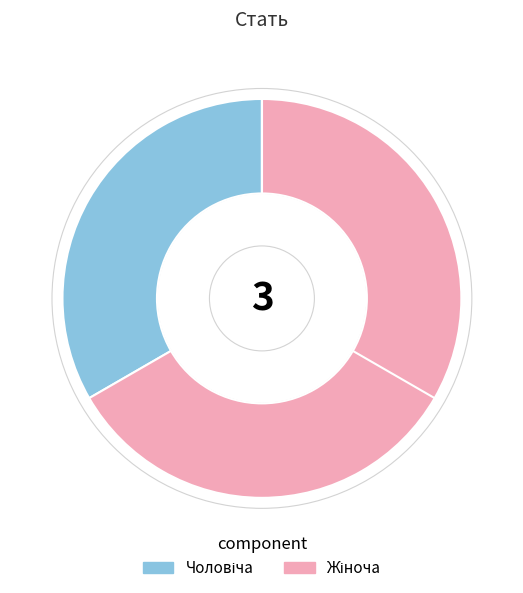

Count the number of slices in the pie.

2